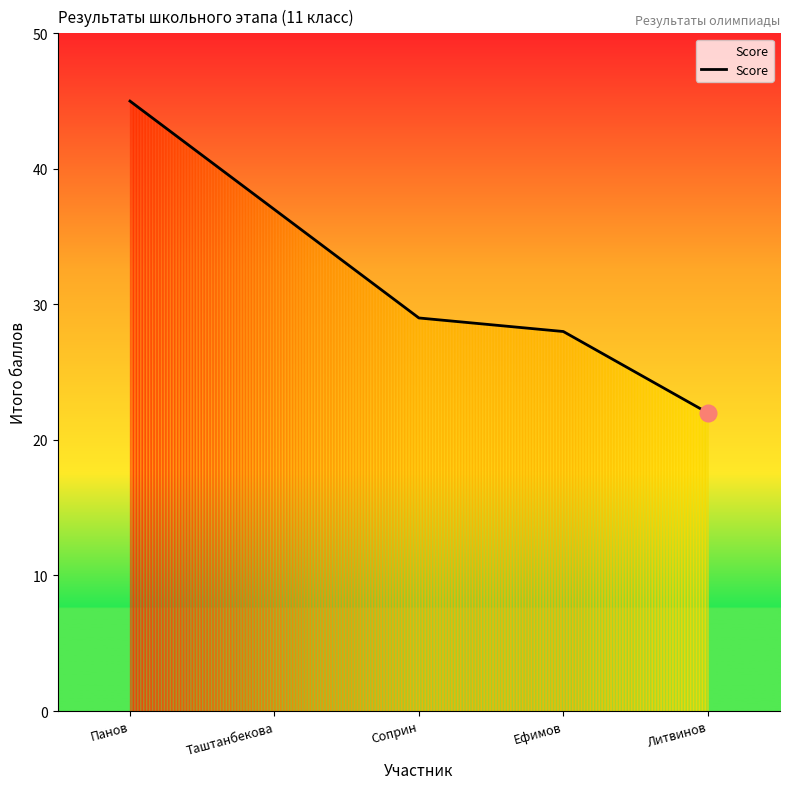

Between Таштанбекова and Соприн, which is larger?

Таштанбекова